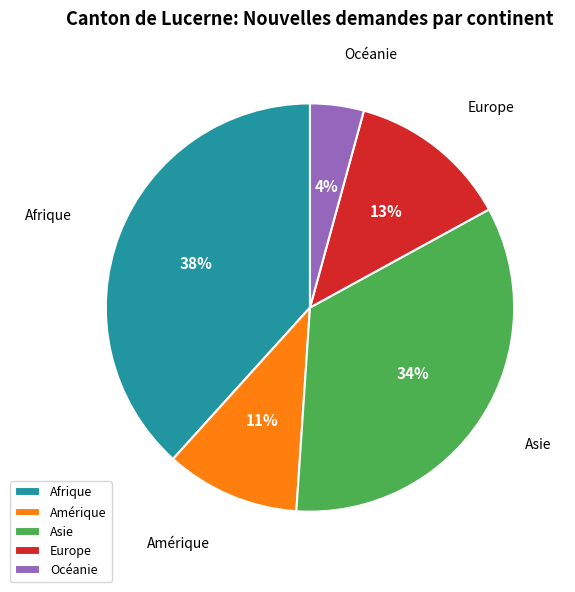

Is the sum of Afrique and Europe greater than half?

Yes